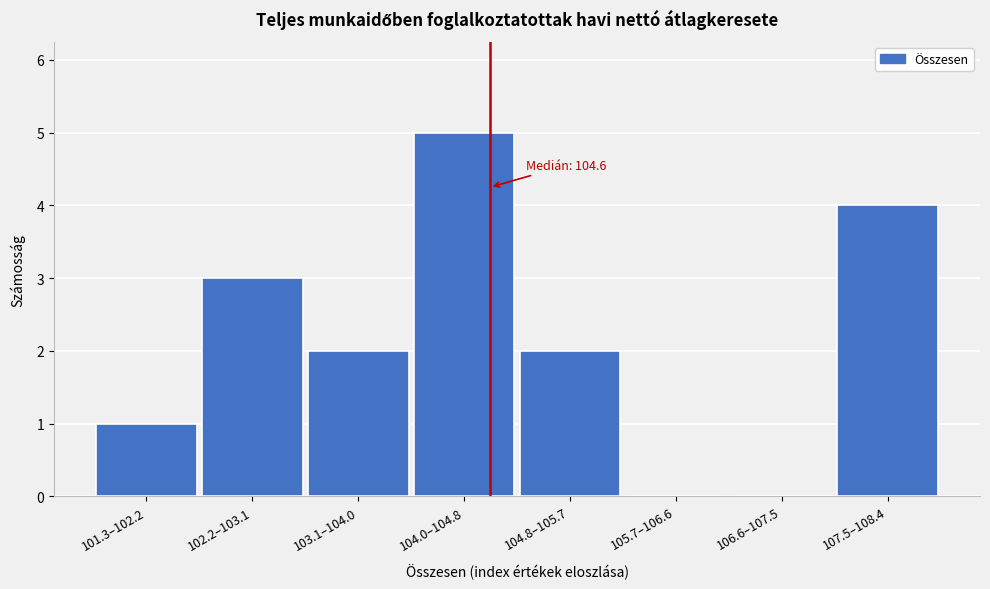

Reading left to right, list all the values displayed in this chart.

101.3–102.2=1	102.2–103.1=3	103.1–104.0=2	104.0–104.8=5	104.8–105.7=2	105.7–106.6=0	106.6–107.5=0	107.5–108.4=4